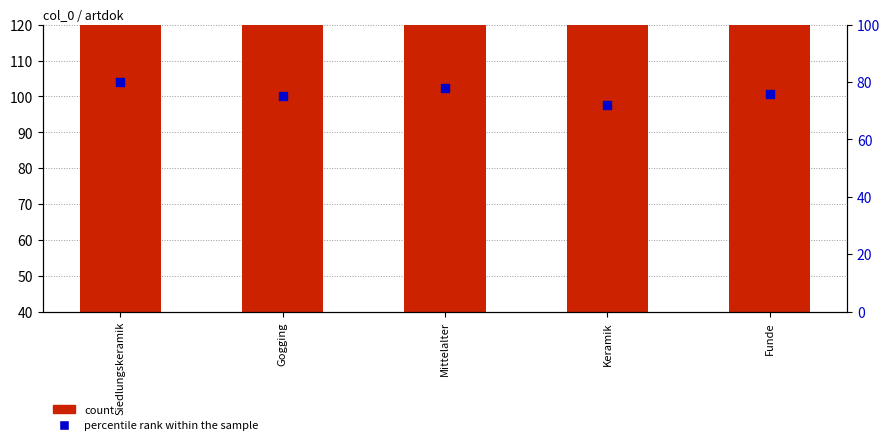

Which series contains the lowest Y value?

percentile rank within the sample